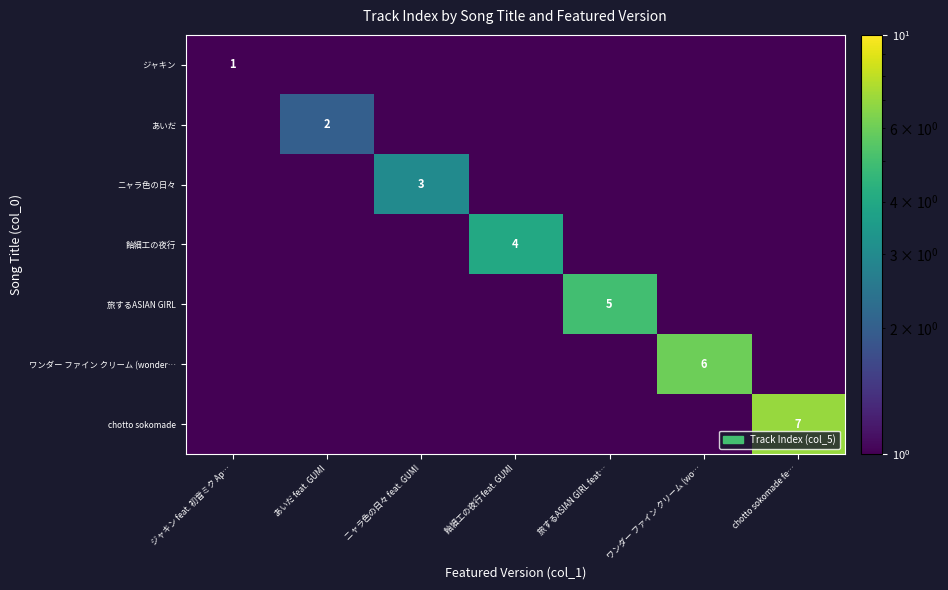

The あいだ series shows 2.0 at あいだ feat. GUMI. True or false?

True